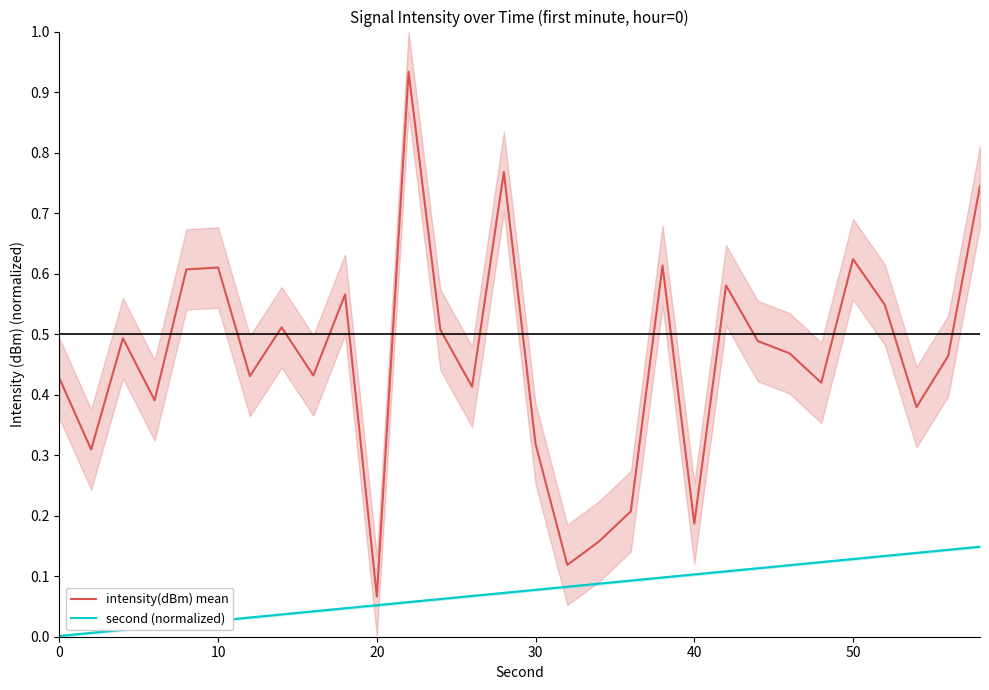

List the series in order of their overall mean, lowest first.

second (normalized), intensity(dBm) mean